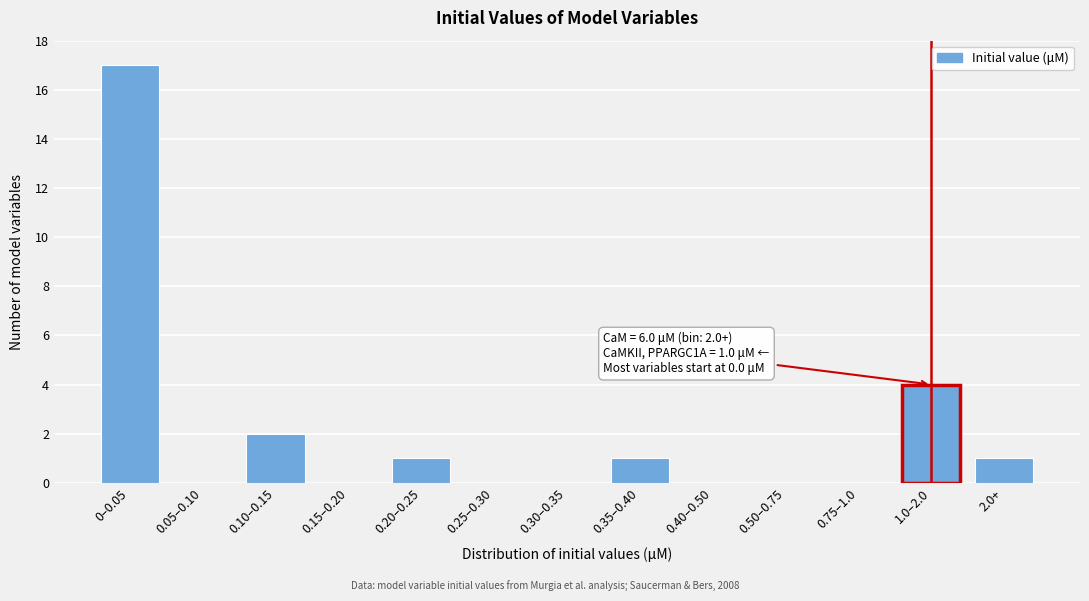

Reading left to right, transcribe all the data shown in this chart.

0–0.05=17	0.05–0.10=0	0.10–0.15=2	0.15–0.20=0	0.20–0.25=1	0.25–0.30=0	0.30–0.35=0	0.35–0.40=1	0.40–0.50=0	0.50–0.75=0	0.75–1.0=0	1.0–2.0=4	2.0+=1